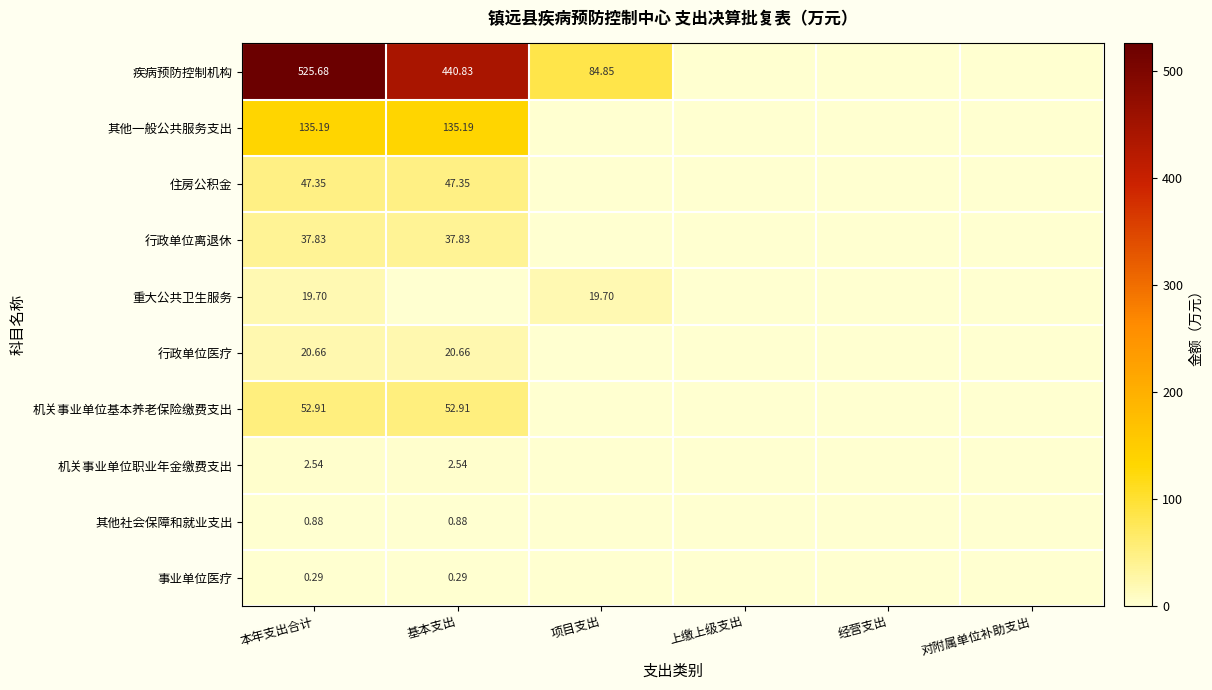

Between 项目支出 and 上缴上级支出, which series saw the biggest shift?

疾病预防控制机构